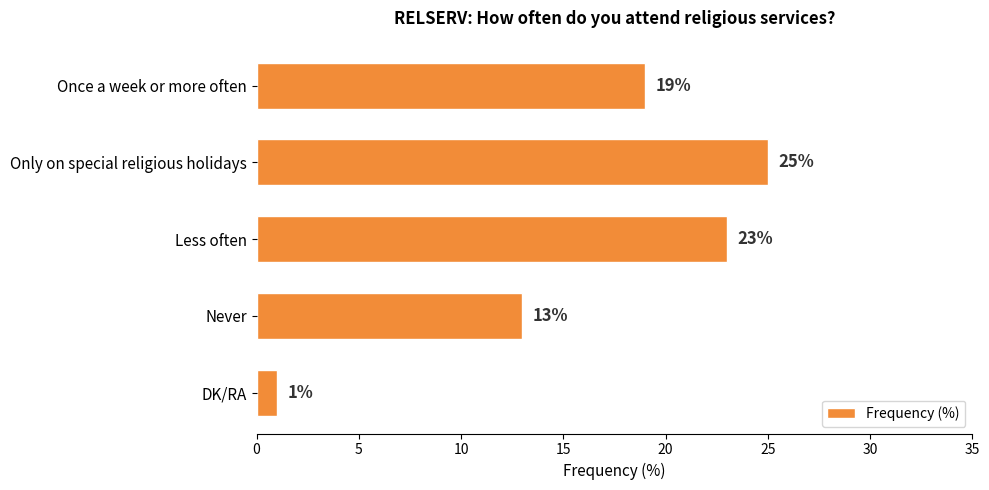

Where is the data nearest to the value 13?

Never